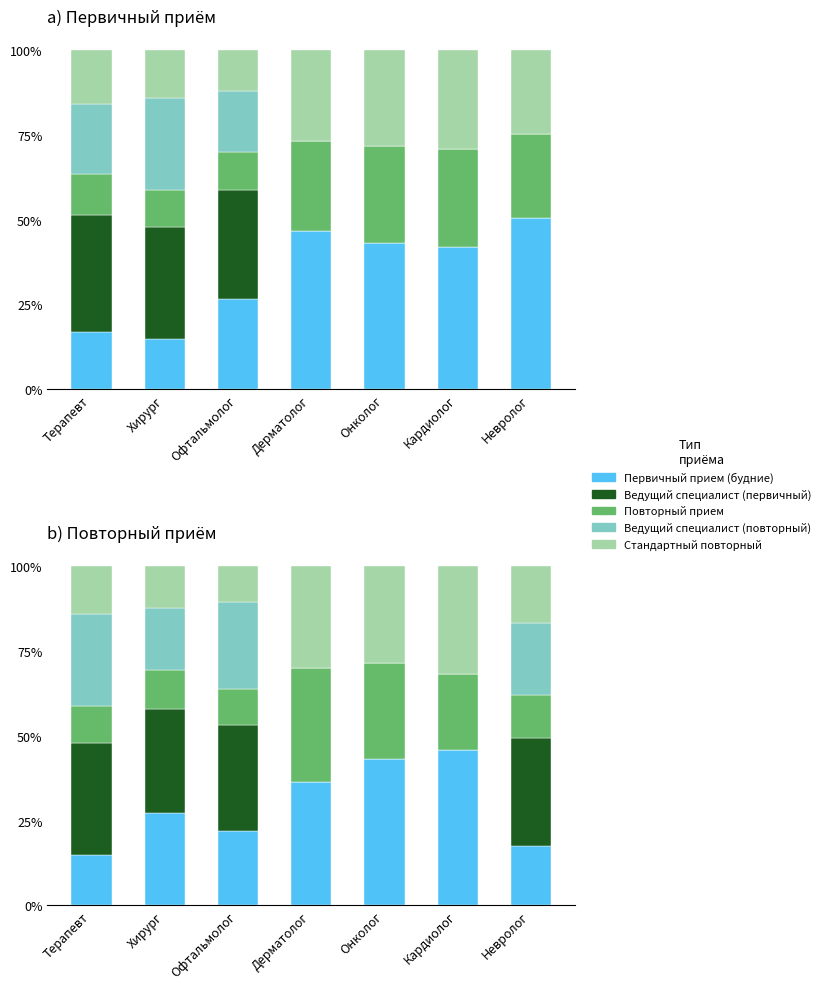

Rank the series at Онколог from lowest to highest value.

Ведущий специалист (первичный), Ведущий специалист (повторный), Стандартный повторный, Повторный прием, Первичный прием (будние)